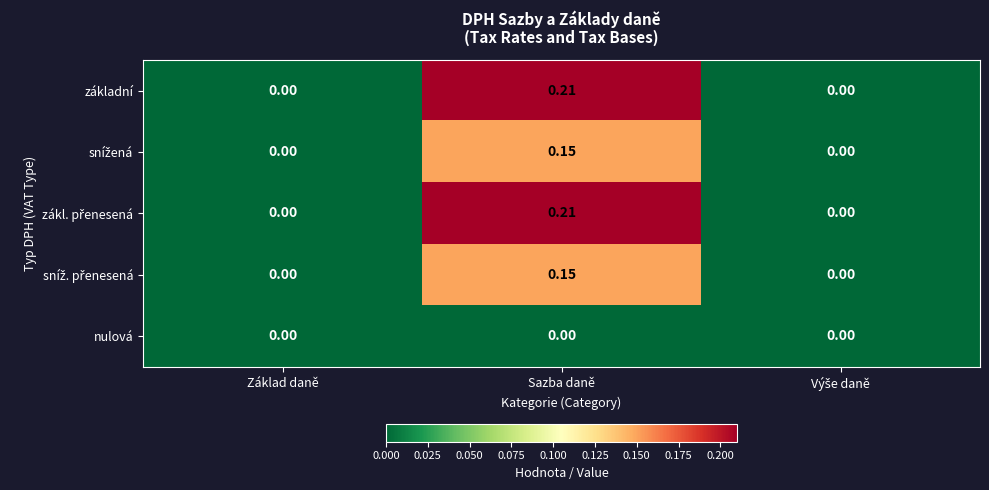

At which category is the sum across all series the highest?

Sazba daně